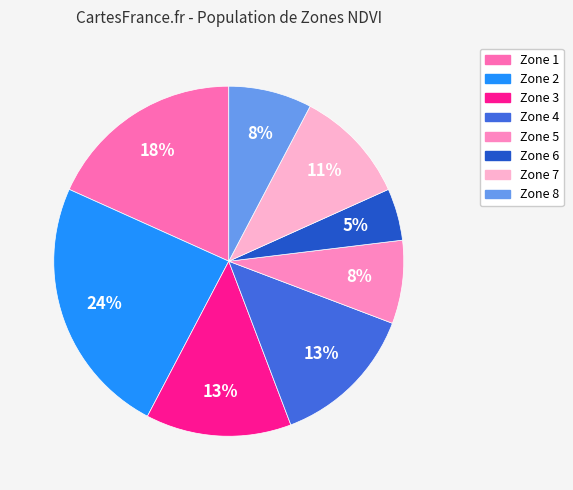

What is the largest slice in the pie chart?

Zone 2